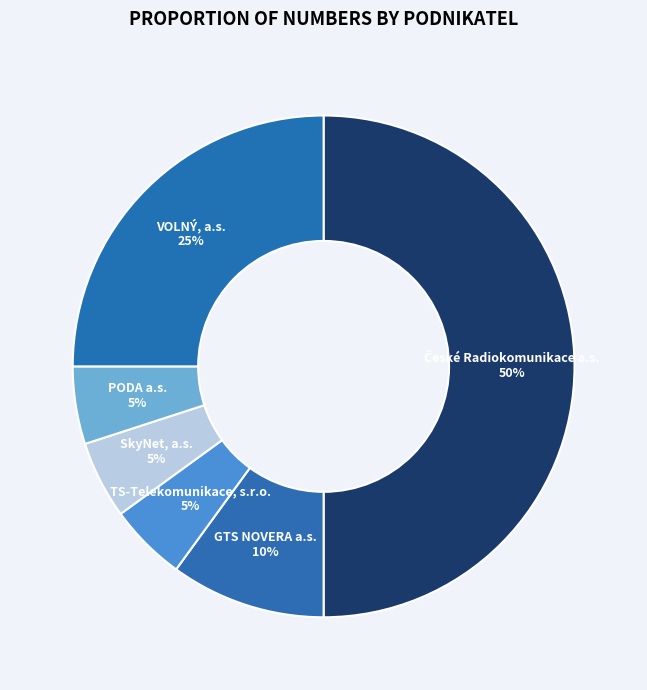

Is the sum of TS-Telekomunikace, s.r.o. and GTS NOVERA a.s. greater than half?

No